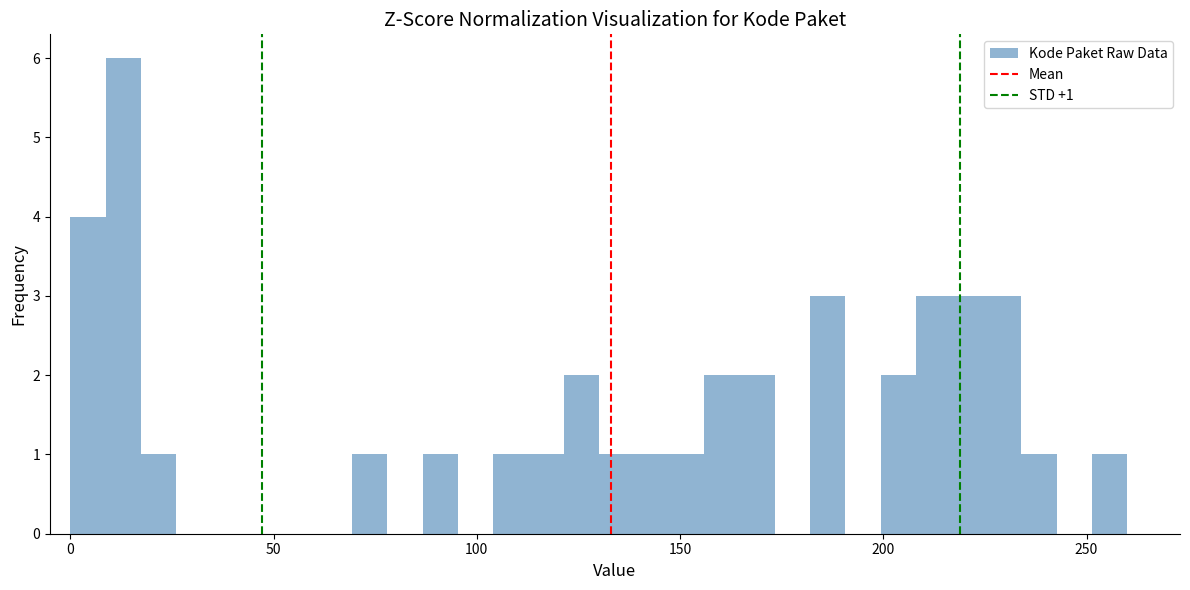

Around what value on the x-axis is the tallest bar? Give the approximate position of its centre, as read against the axis.

15